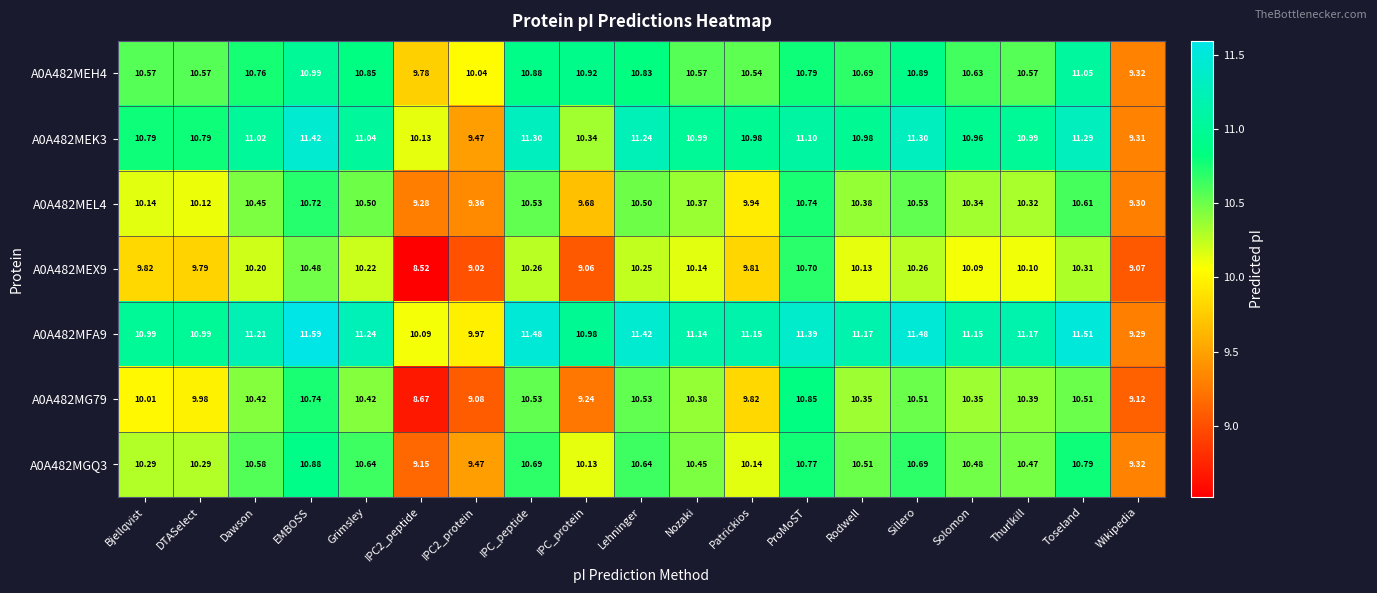

Where does the A0A482MFA9 series first go above 11?

Dawson